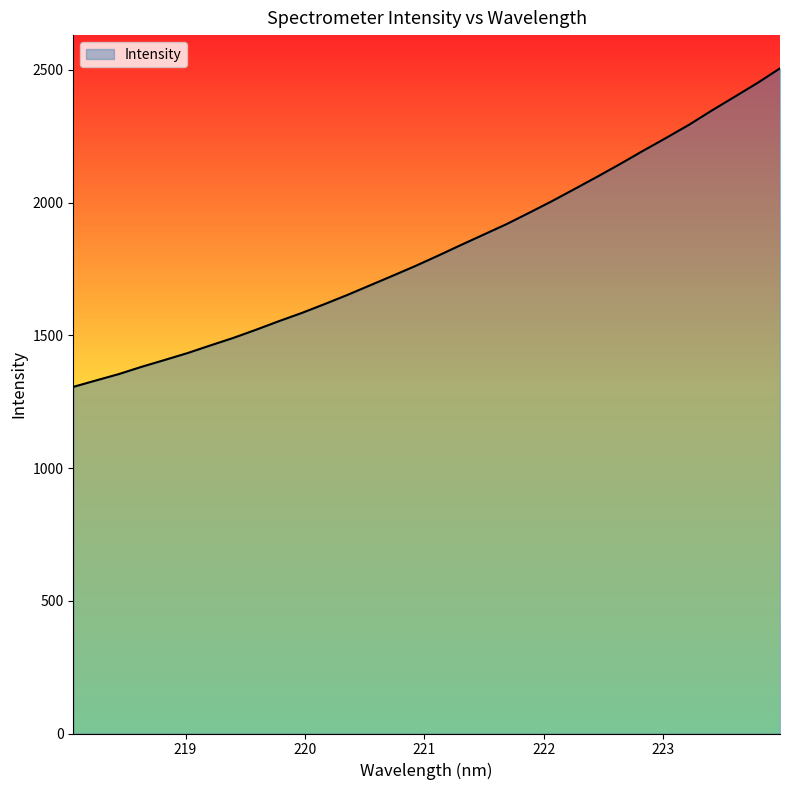

What is the minimum value shown in the chart?

1305.8